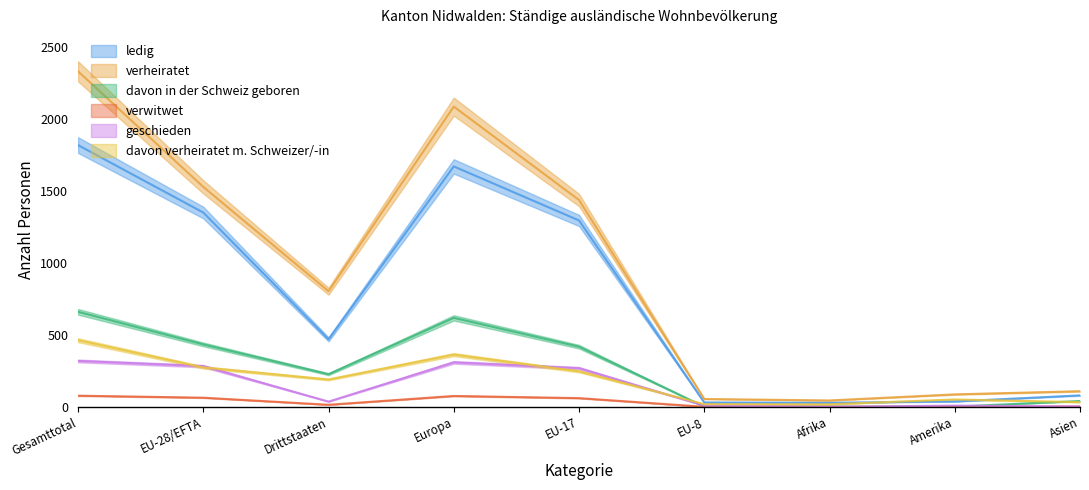

How many data points in davon verheiratet m. Schweizer/-in are above 189?

4